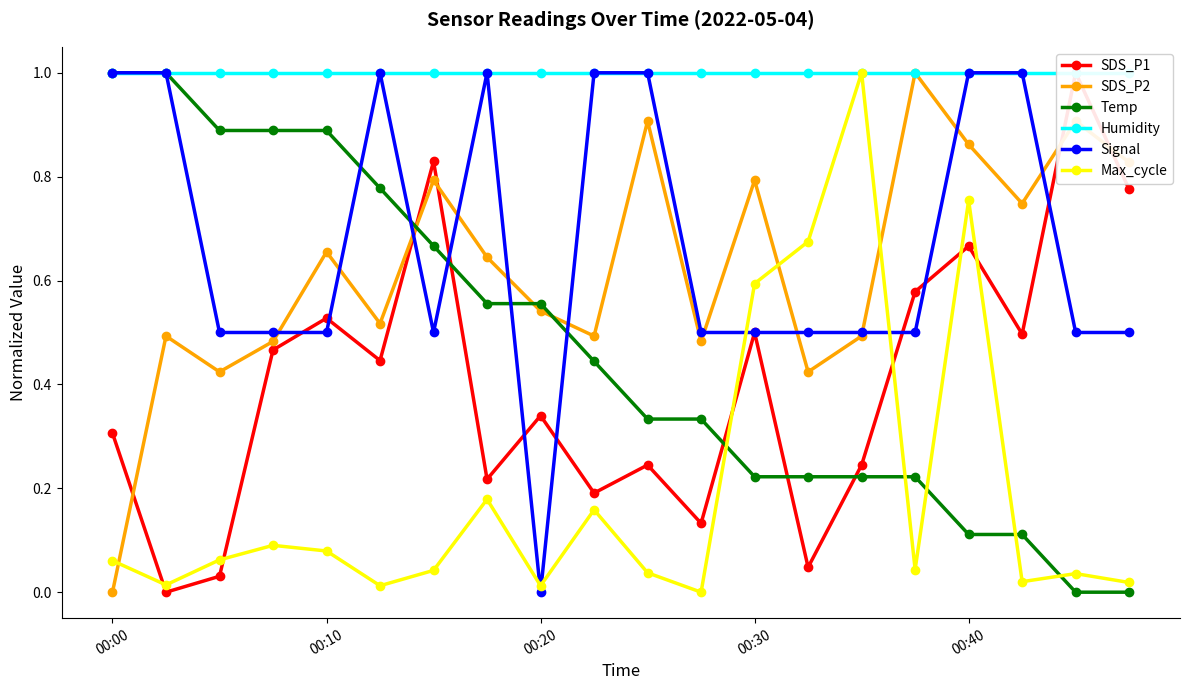

Is it true that Max_cycle equals 0.6 at 00:30?

True